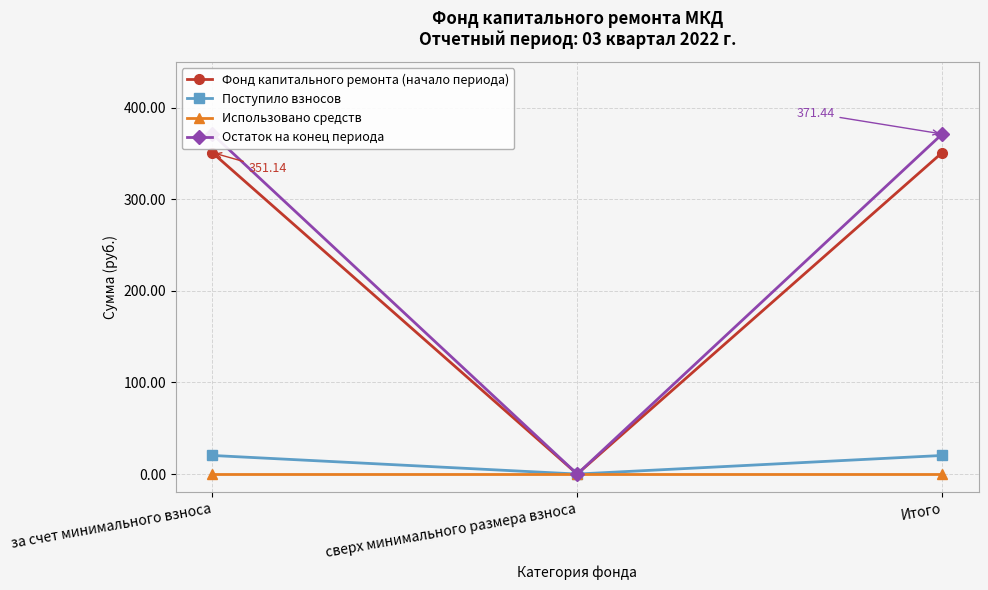

The Использовано средств series shows 0.0 at Итого. True or false?

True